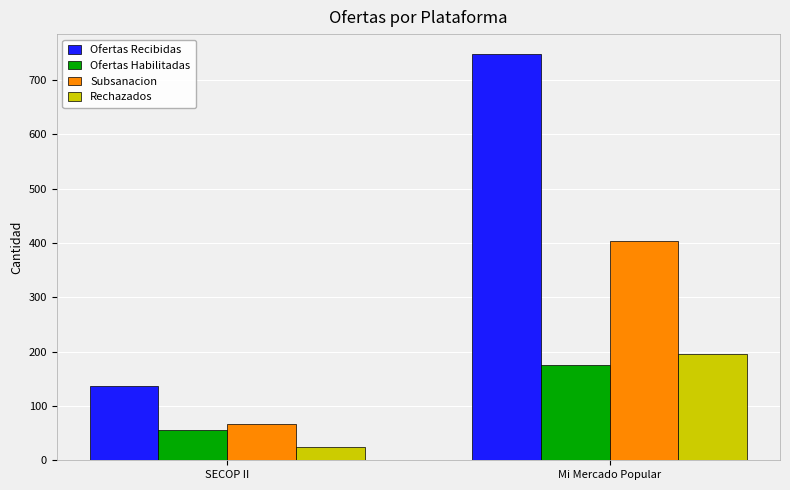

What is the label of the 1st bar from the left?

SECOP II